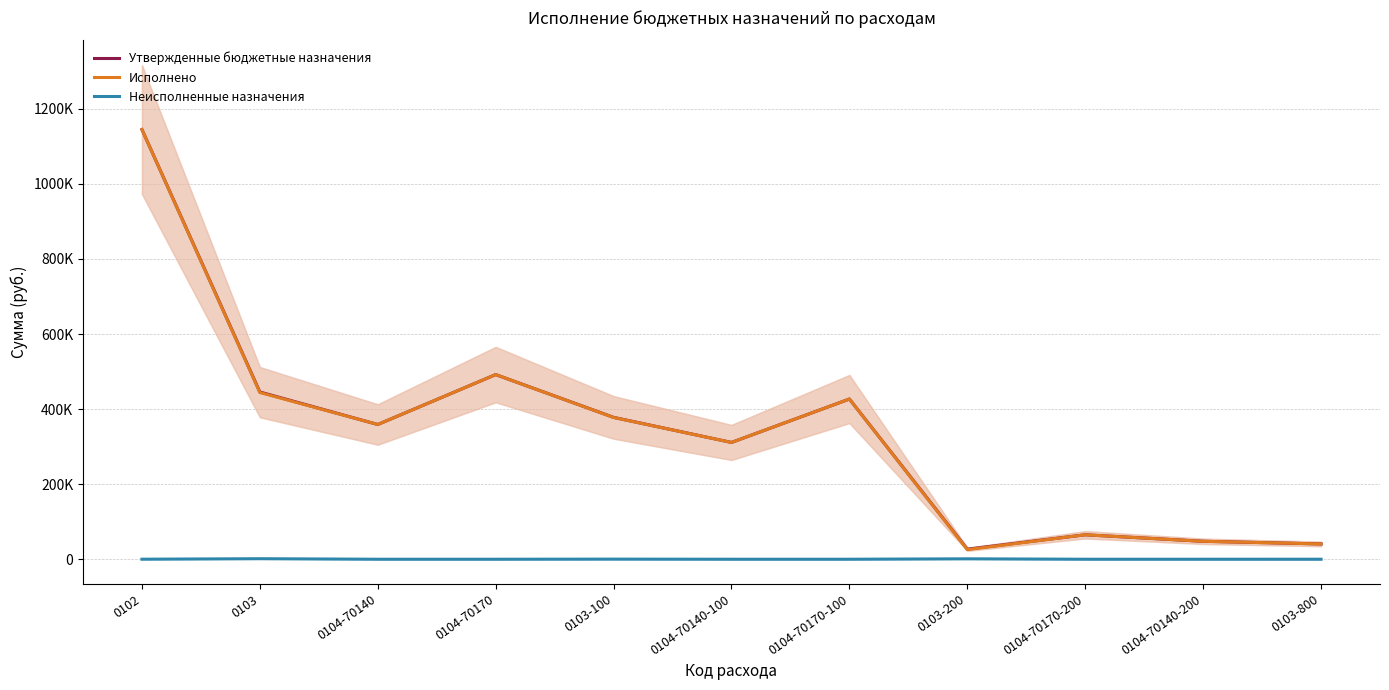

What is the label of the 10th point from the left?

0104-70140-200